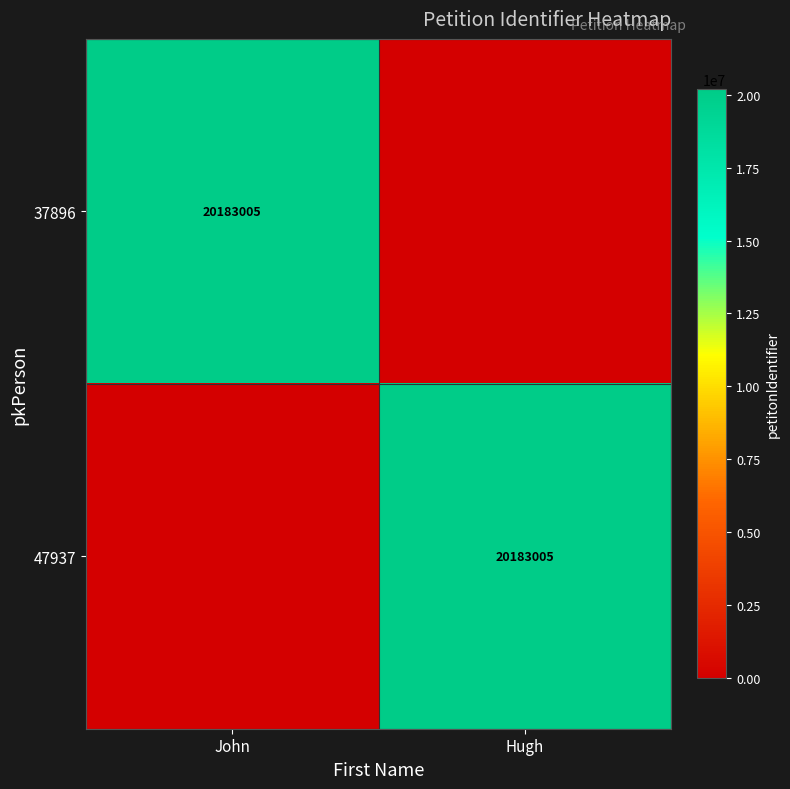

What is the total value across all series at John?

20183005